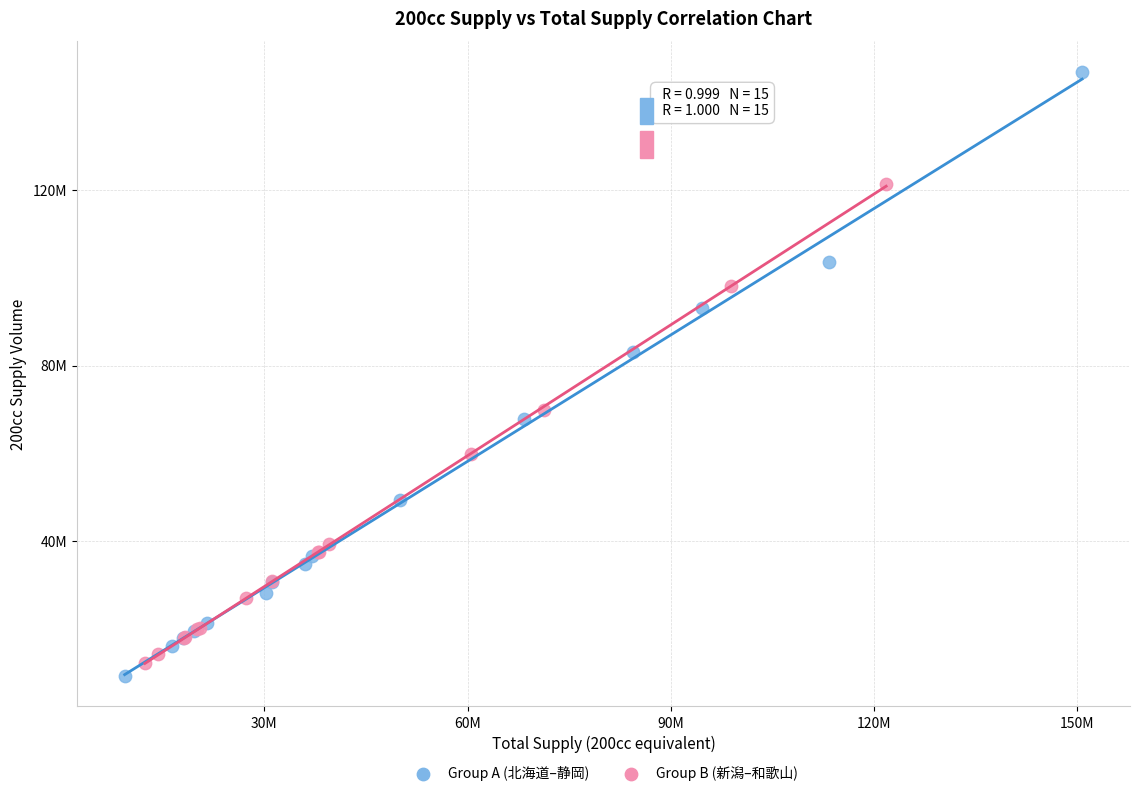

Which series contains the highest Y value?

Group A (北海道–静岡)